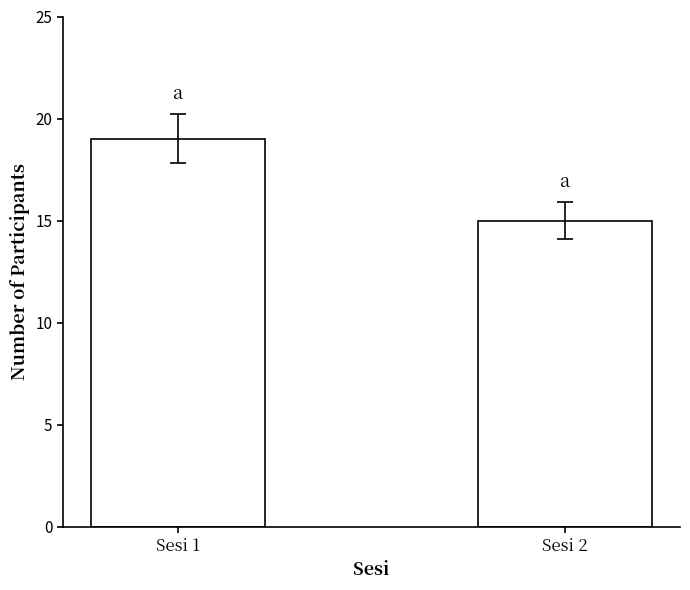

What is the value of the 2nd bar from the left?

15